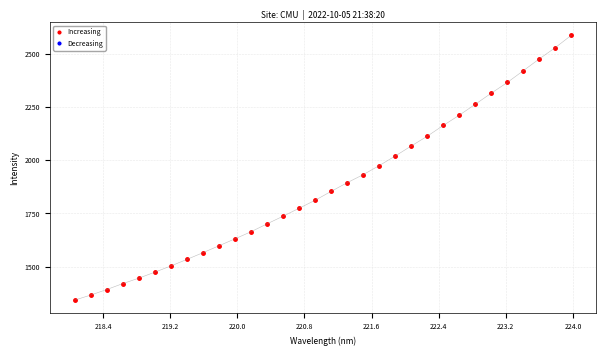

How many values are below 1853?

16